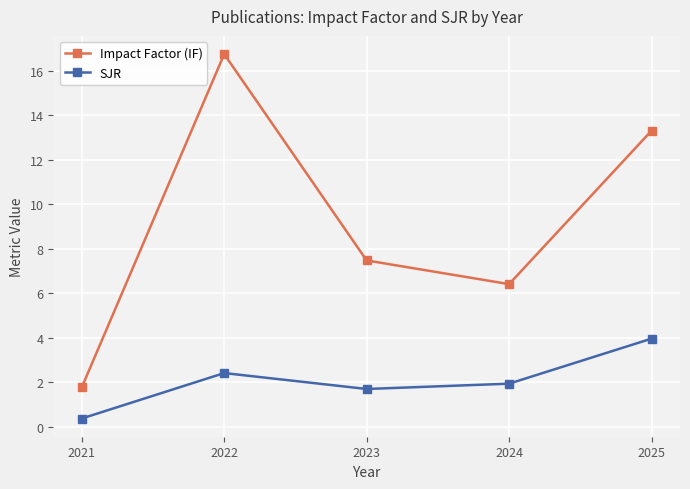

True or false: SJR has more than 0 interior local peaks.

True